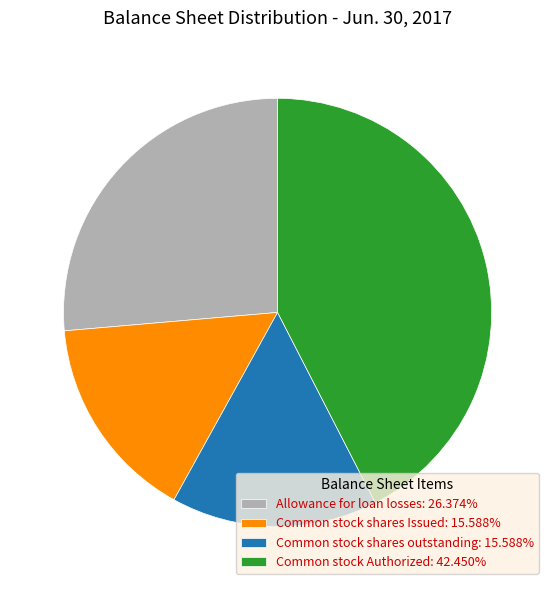

Is it true that Common stock Authorized is 42% of the pie?

True